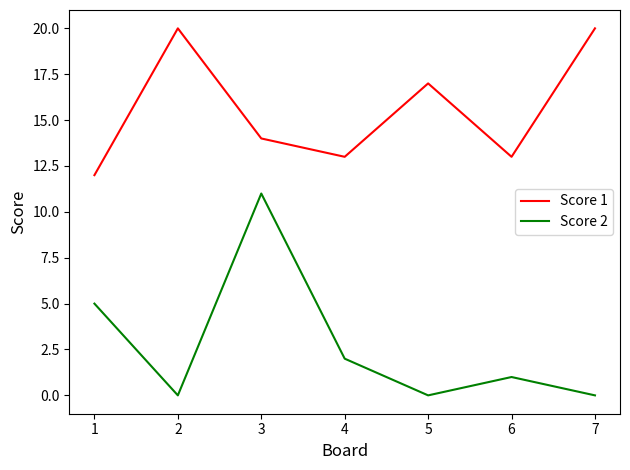

True or false: Score 1 and Score 2 intersect in this chart.

False